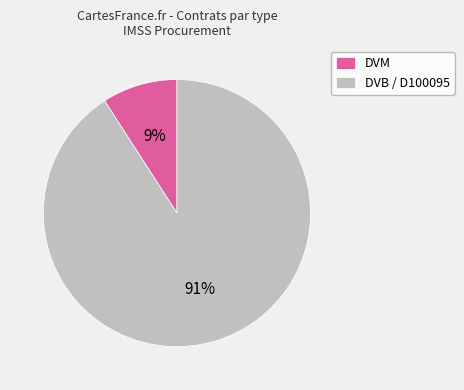

To the nearest percent, what is the difference between the DVM and DVB / D100095 slice percentages?

82%